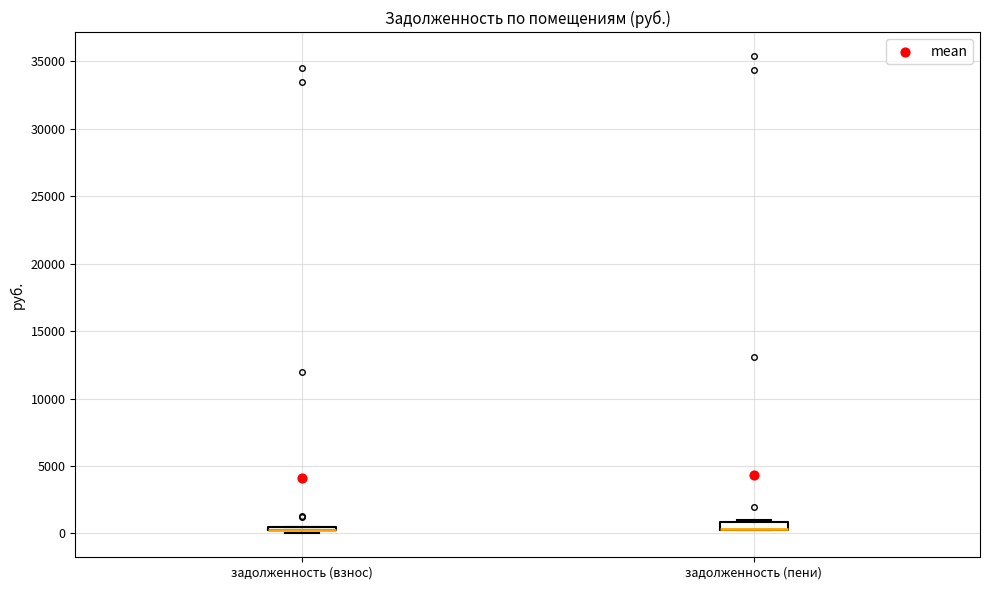

Where is the lower edge of the box for задолженность (пени) on the y-axis? The values are not printed on the chart, so give them approximately, as read against the axis.

500